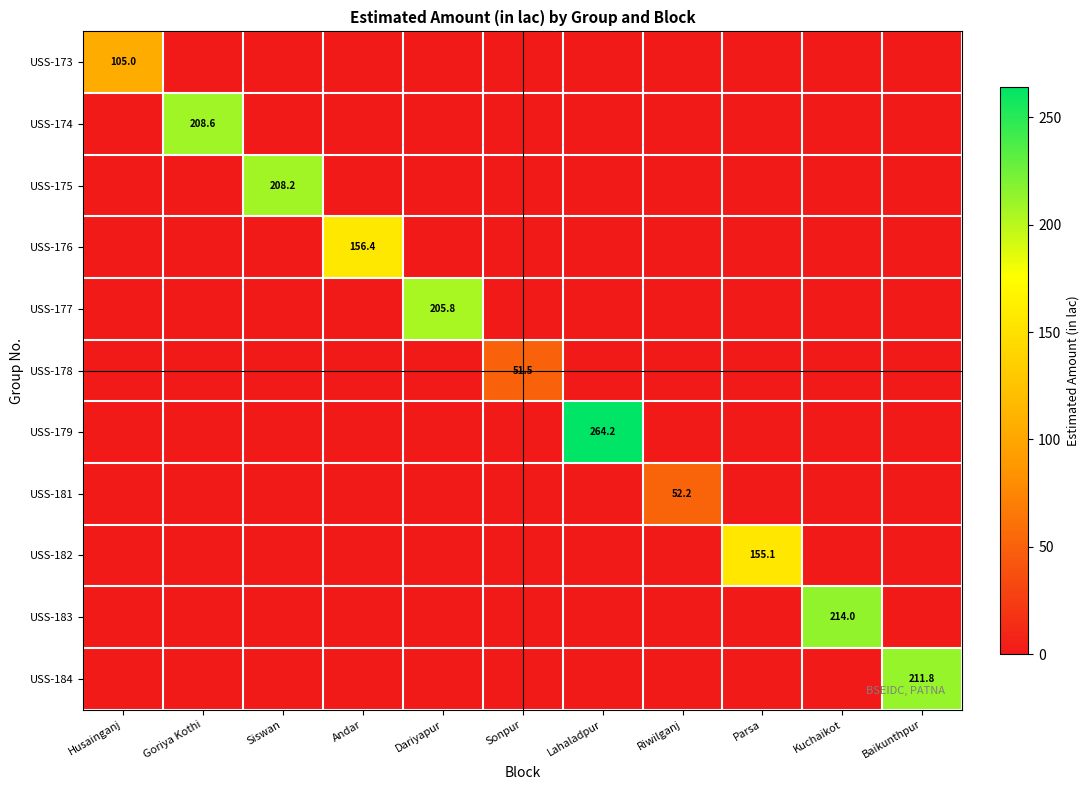

Which series has the largest range (max minus min)?

USS-179